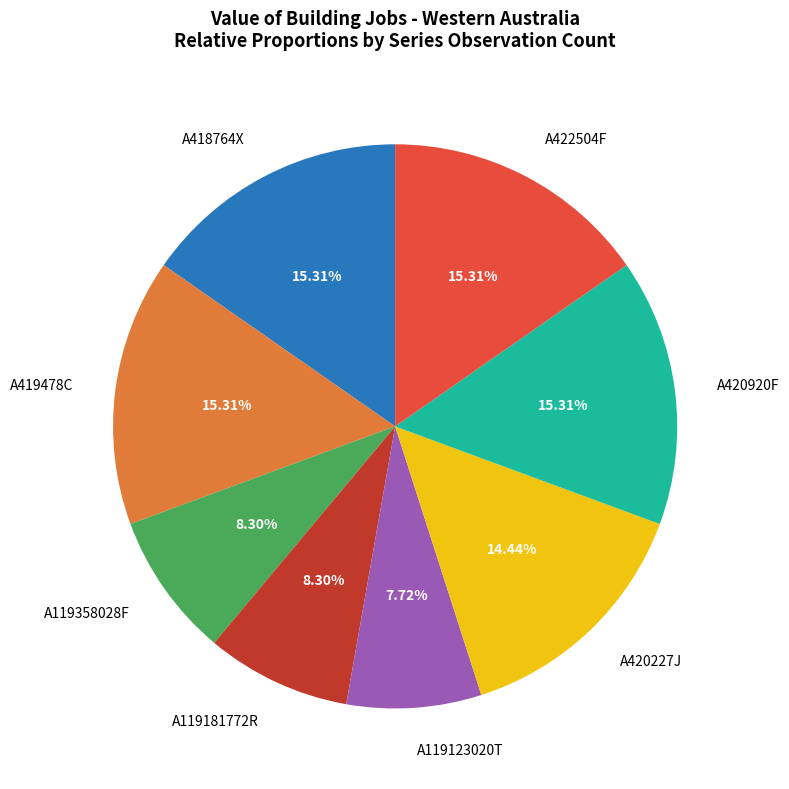

Do A420227J and A420920F together represent more than half of the pie?

No